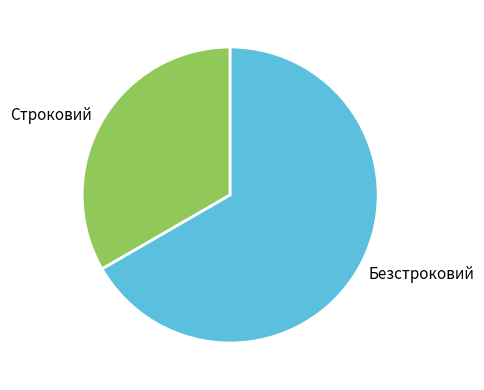

Which category accounts for the majority?

Безстроковий